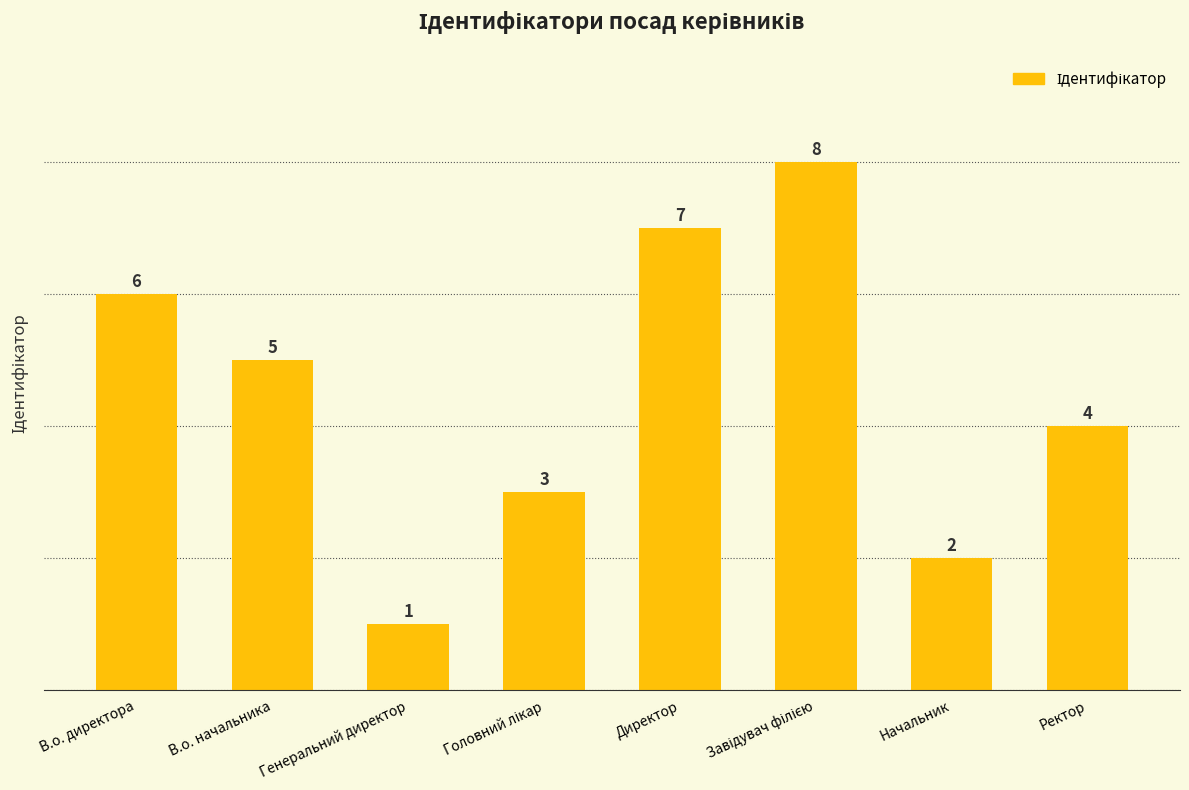

Reading left to right, what are all the values shown in this chart?

6	5	1	3	7	8	2	4